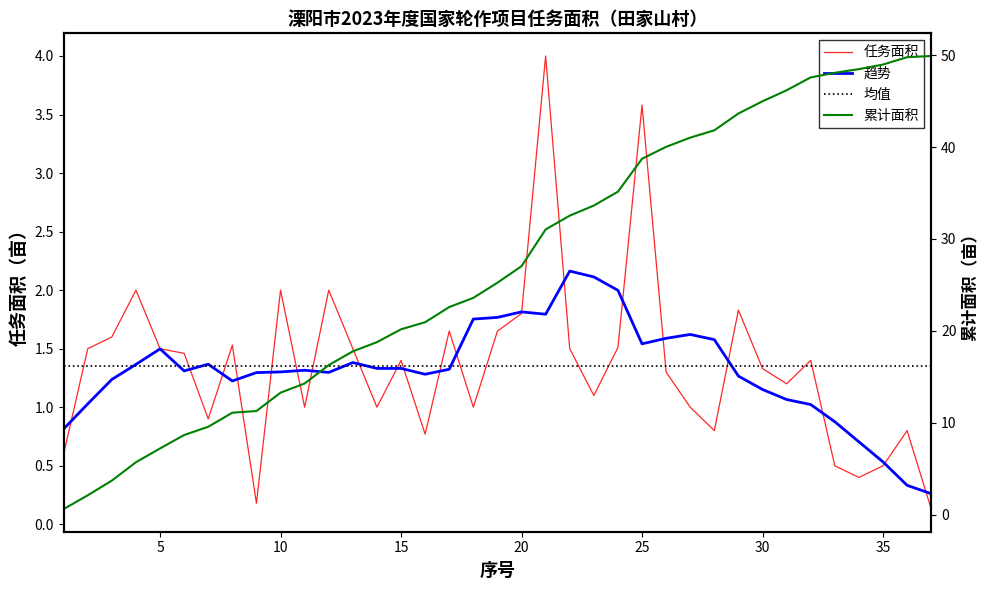

Rank the categories by value from highest to lowest.

21, 25, 4, 10, 12, 29, 20, 17, 19, 3, 8, 24, 2, 5, 13, 22, 6, 15, 32, 30, 26, 31, 23, 11, 14, 18, 27, 7, 28, 36, 16, 1, 33, 35, 34, 9, 37